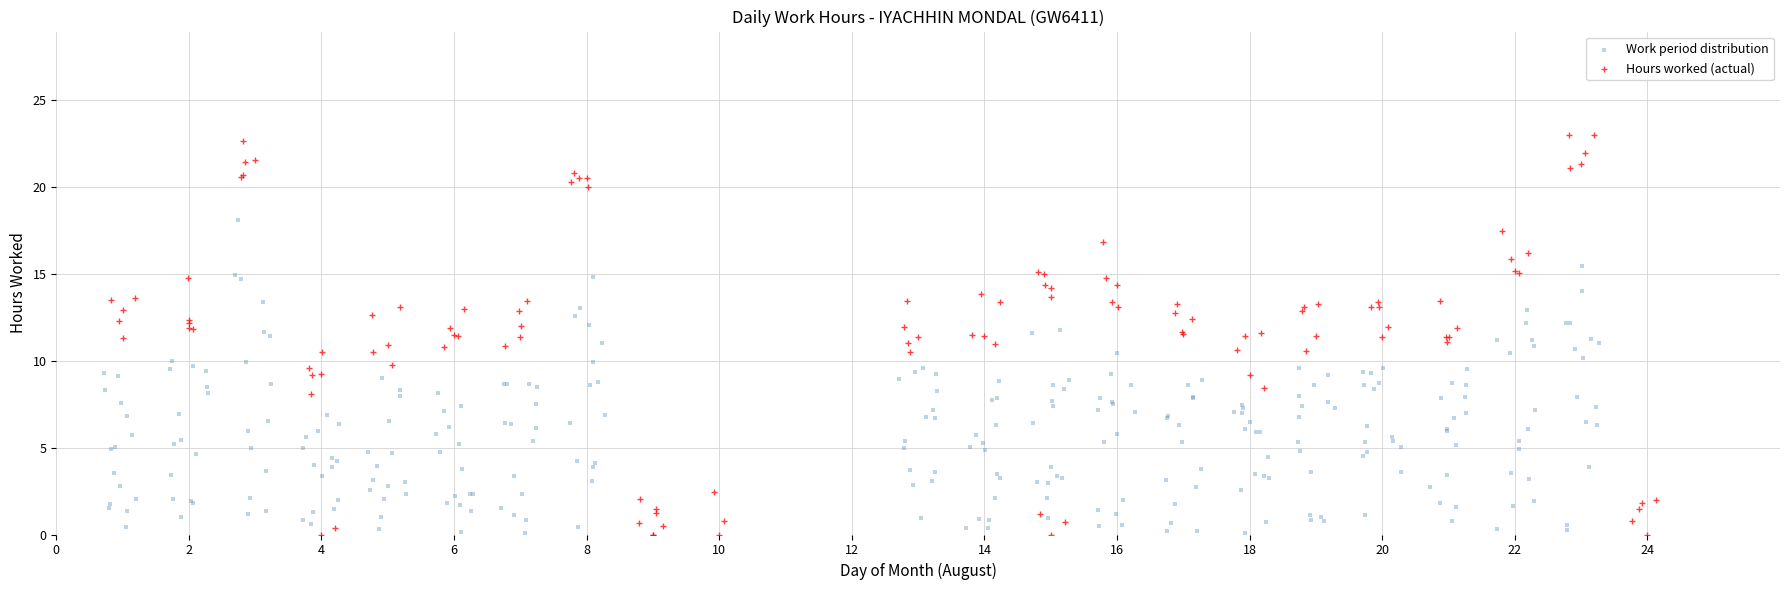

What are all the series names shown in the legend?

Work period distribution, Hours worked (actual)